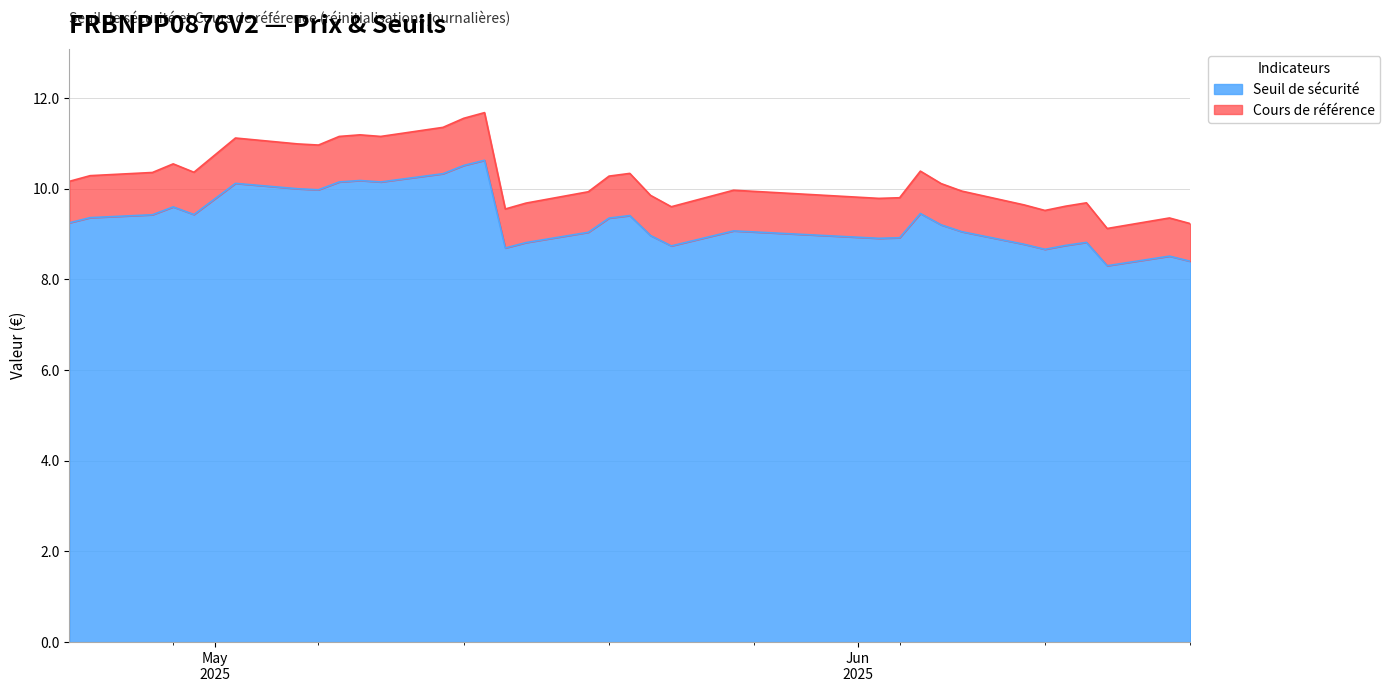

What value does the Seuil de sécurité series have at 2025-06-13?

8.3